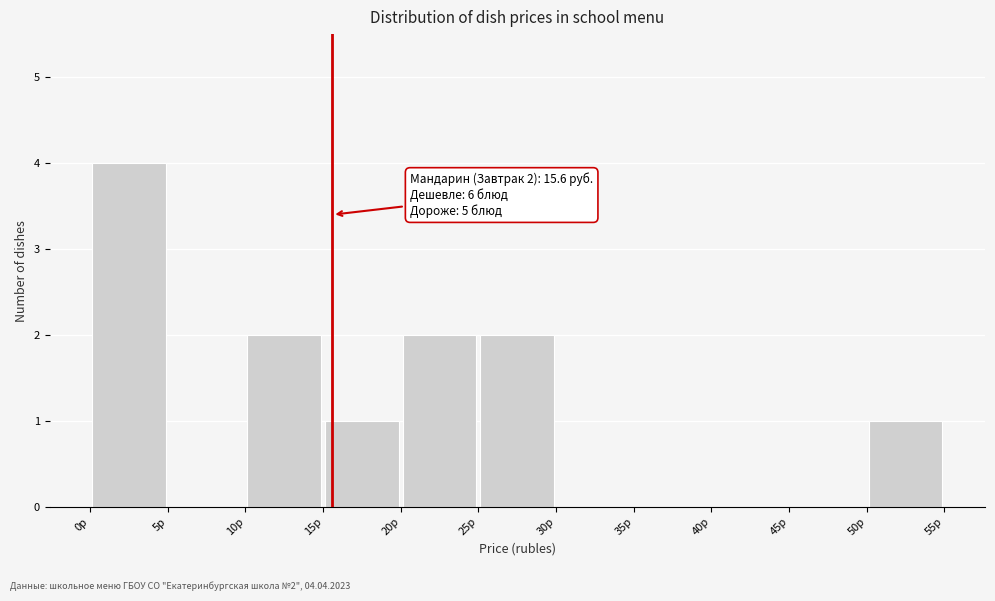

Which range on the x-axis has the tallest bar?

0 to 5